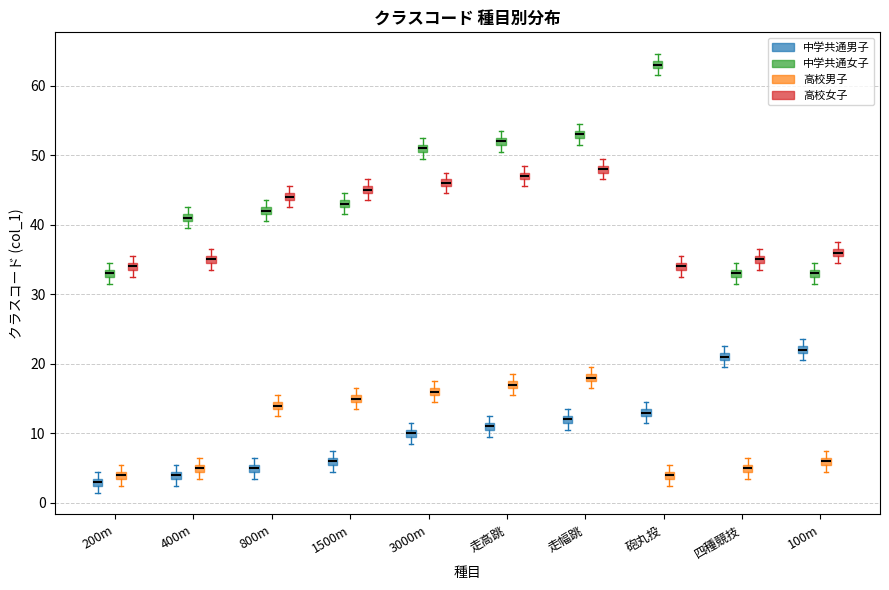

Where is the upper edge of the box for 100m (中学共通女子) on the y-axis? The values are not printed on the chart, so give them approximately, as read against the axis.

34